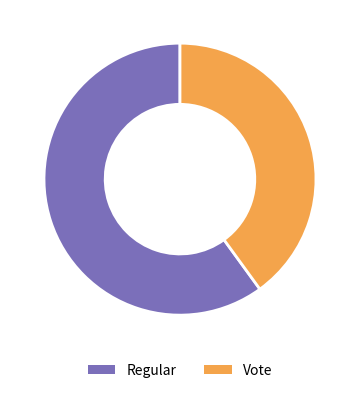

To the nearest percent, what is the difference between the Regular and Vote slice percentages?

20%